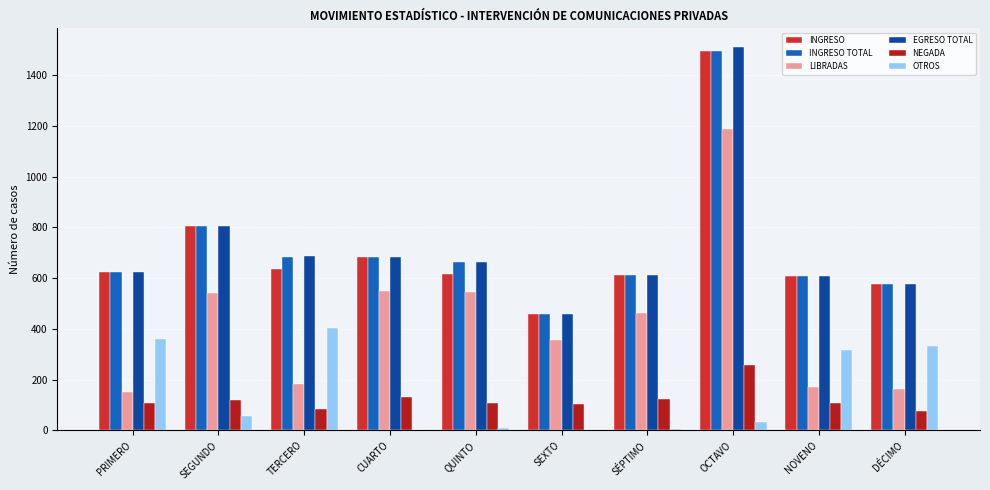

Reading right to left, extract all data points from this chart.

INGRESO: 575	610	1496	611	458	617	685	635	806	625
INGRESO TOTAL: 575	610	1496	611	458	664	685	683	806	625
LIBRADAS: 162	171	1187	464	355	544	548	181	542	150
EGRESO TOTAL: 575	610	1509	611	458	664	685	686	806	625
NEGADA: 76	107	258	123	102	106	132	86	120	107
OTROS: 334	317	34	6	0	10	0	402	58	360